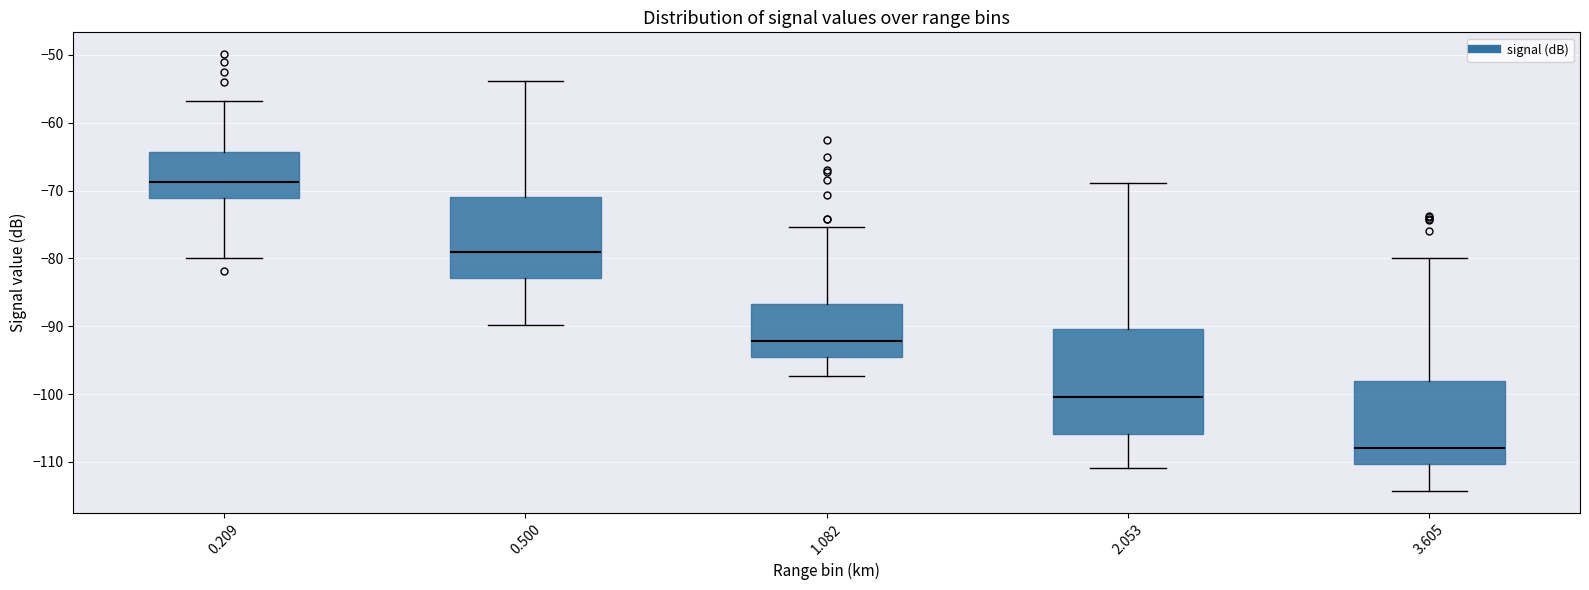

Reading left to right, read every box against the y-axis: the position of its median line, the range the box covers, and the ends of its whiskers. The values are not printed on the chart, so give them approximately, as read against the axis.

0.209: median -69, box -71 to -64, whiskers -80 to -57
0.500: median -79, box -83 to -71, whiskers -90 to -54
1.082: median -92, box -95 to -87, whiskers -97 to -75
2.053: median -100, box -106 to -90, whiskers -111 to -69
3.605: median -108, box -110 to -98, whiskers -114 to -80